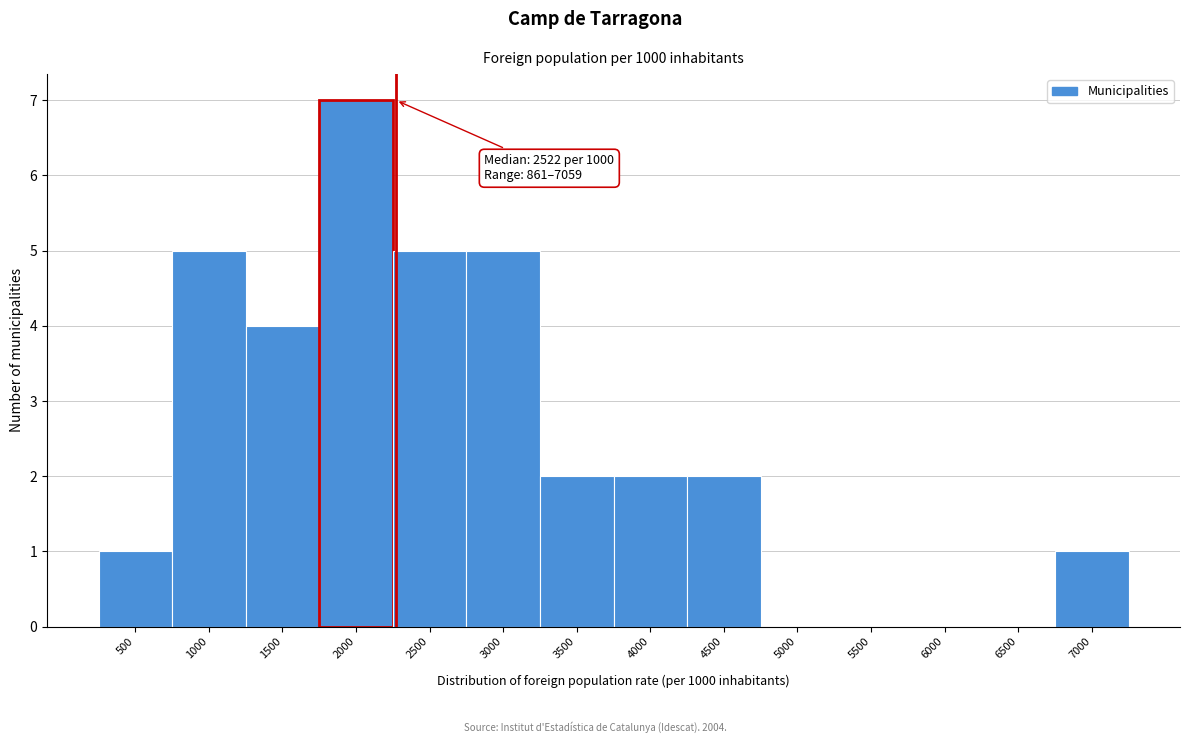

Reading left to right, what are all the values shown in this chart?

500=1	1000=5	1500=4	2000=7	2500=5	3000=5	3500=2	4000=2	4500=2	5000=0	5500=0	6000=0	6500=0	7000=1